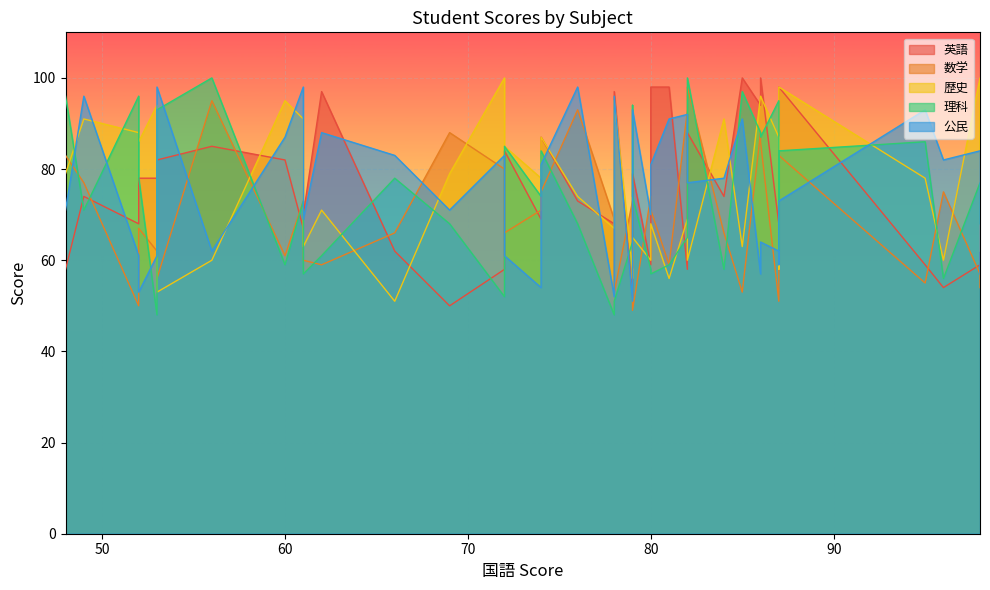

The 数学 series shows 49 at 79. True or false?

True